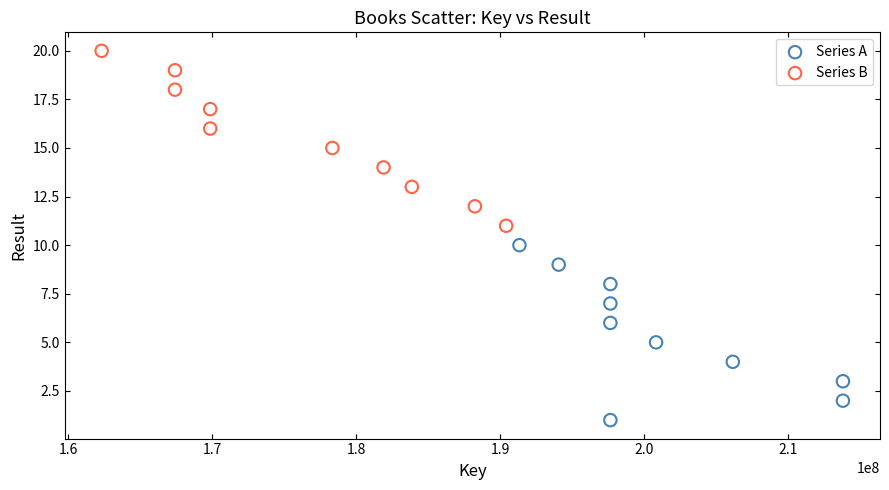

What are all the series names shown in the legend?

Series A, Series B